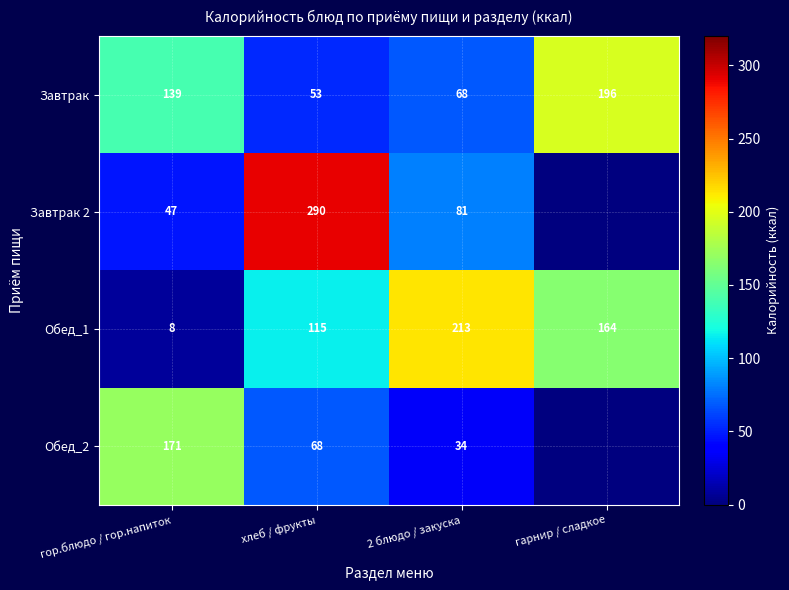

How many Завтрак values are between 68 and 196?

3